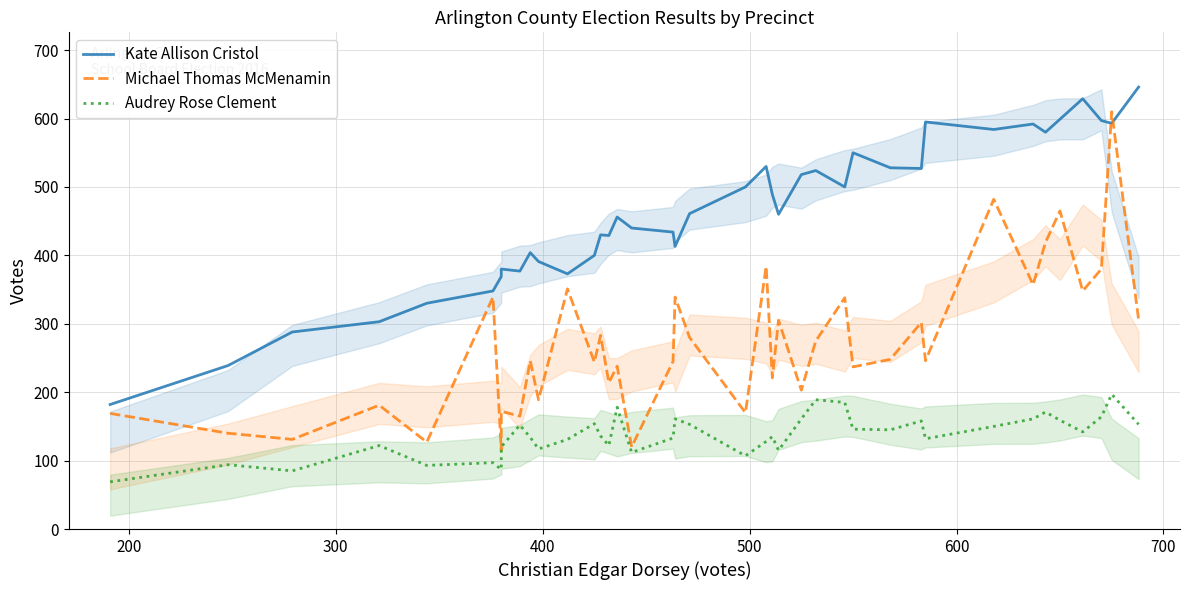

How many data points in Audrey Rose Clement are less than 136?

19